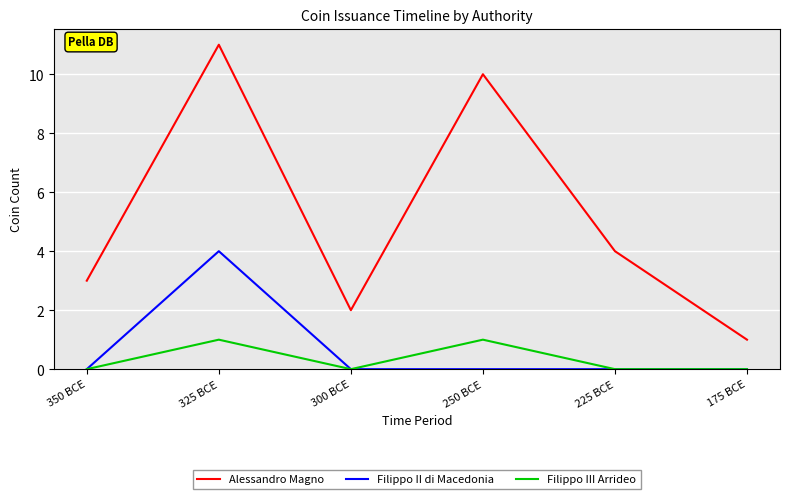

The Filippo II di Macedonia series shows 2 at 350 BCE. True or false?

False